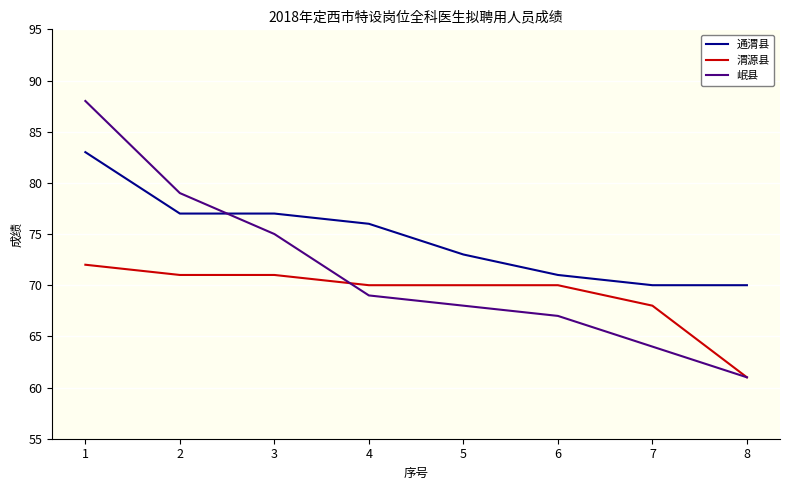

What is the difference between the maximum and second lowest values in the 岷县 series?

24